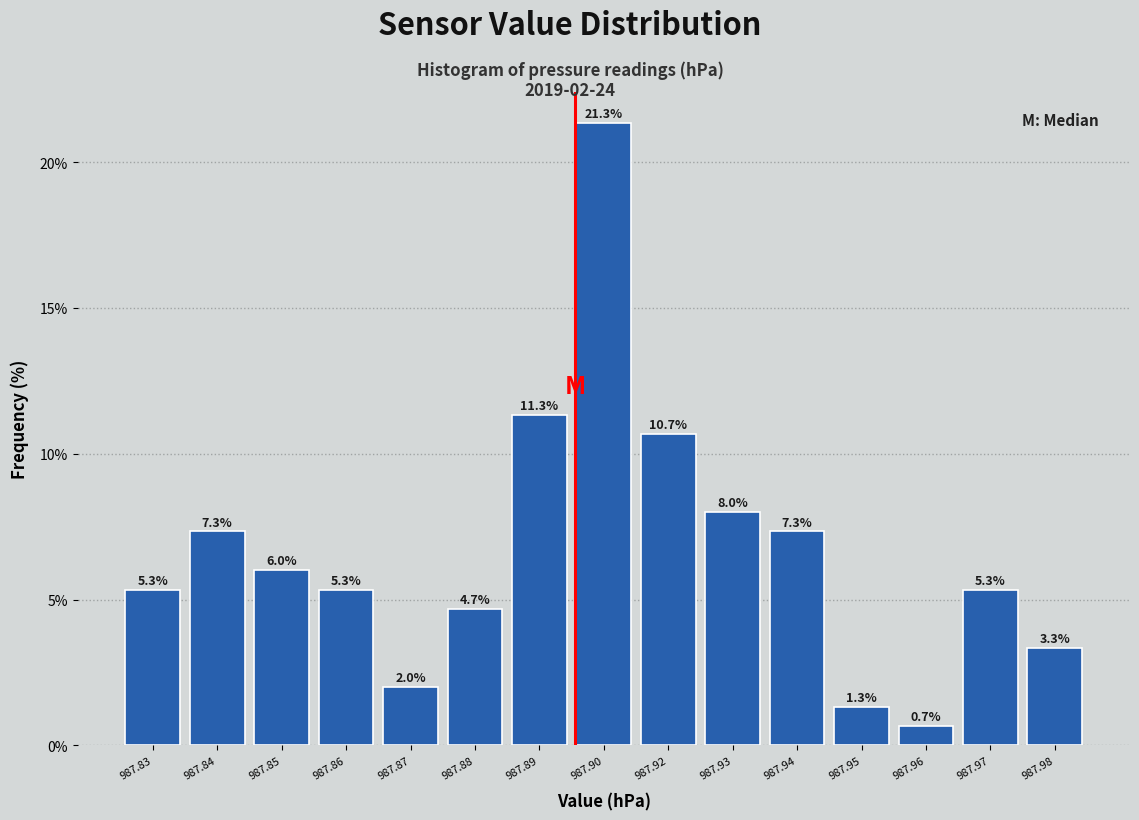

Reading left to right, extract all data points from this chart.

987.83=5.3	987.84=7.3	987.85=6.0	987.86=5.3	987.87=2.0	987.88=4.7	987.89=11.3	987.90=21.3	987.92=10.7	987.93=8.0	987.94=7.3	987.95=1.3	987.96=0.7	987.97=5.3	987.98=3.3